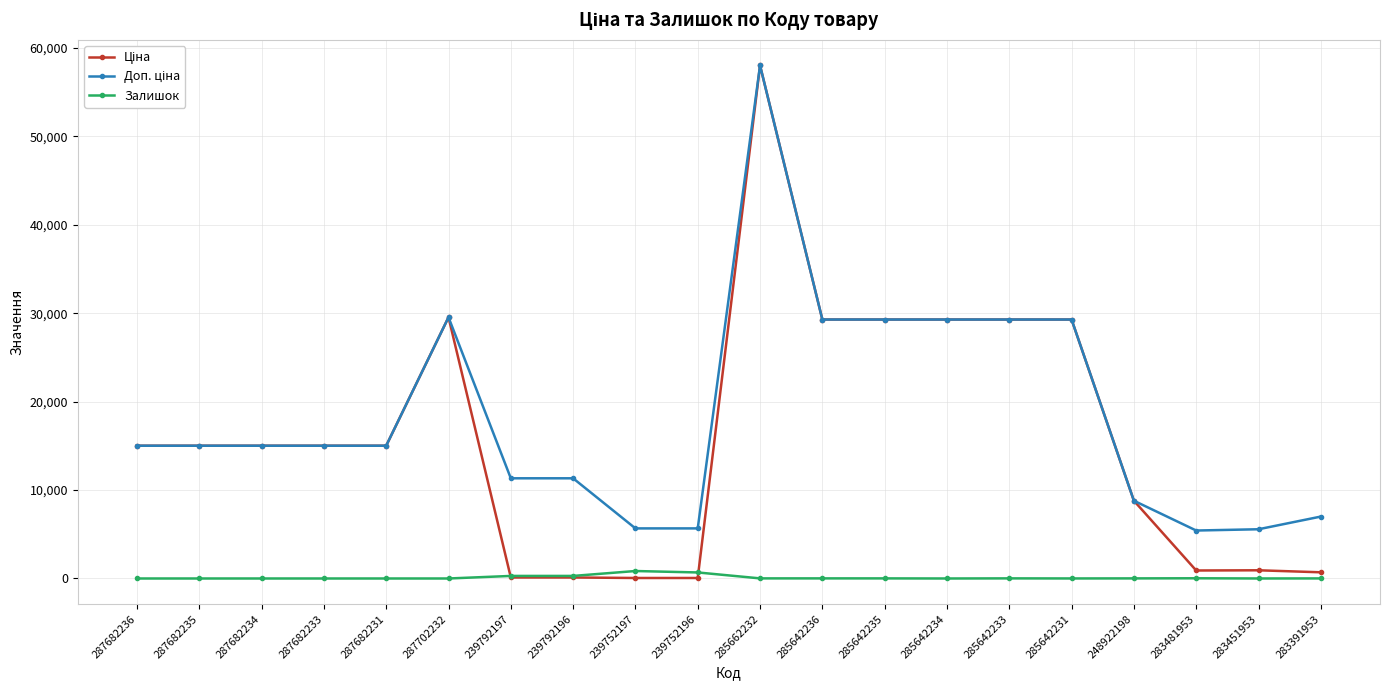

What is the total value across all series at 287682234?

30038.4